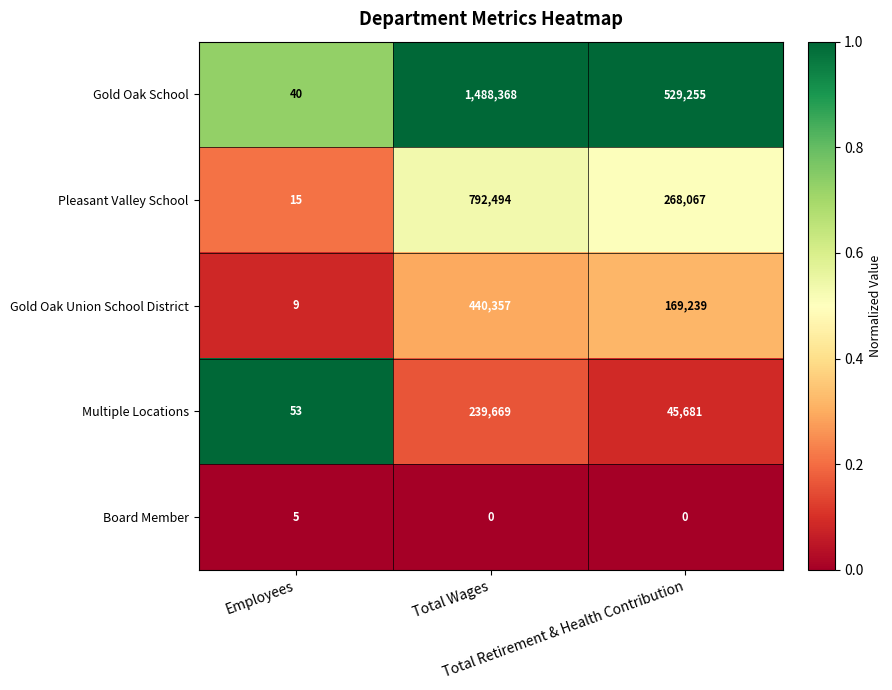

Between Total Wages and Total Retirement & Health Contribution, which series saw the biggest shift?

Gold Oak School